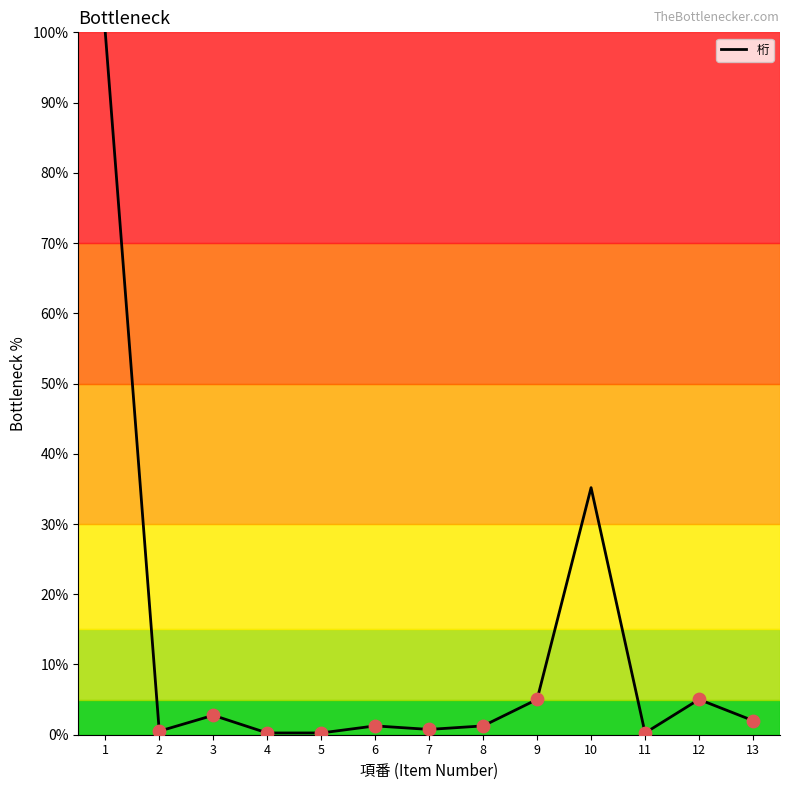

What is the change in value from 11 to 13?

+1.8